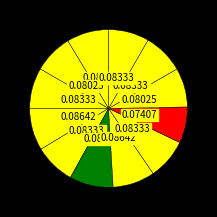

How many slices are in this pie chart?

12